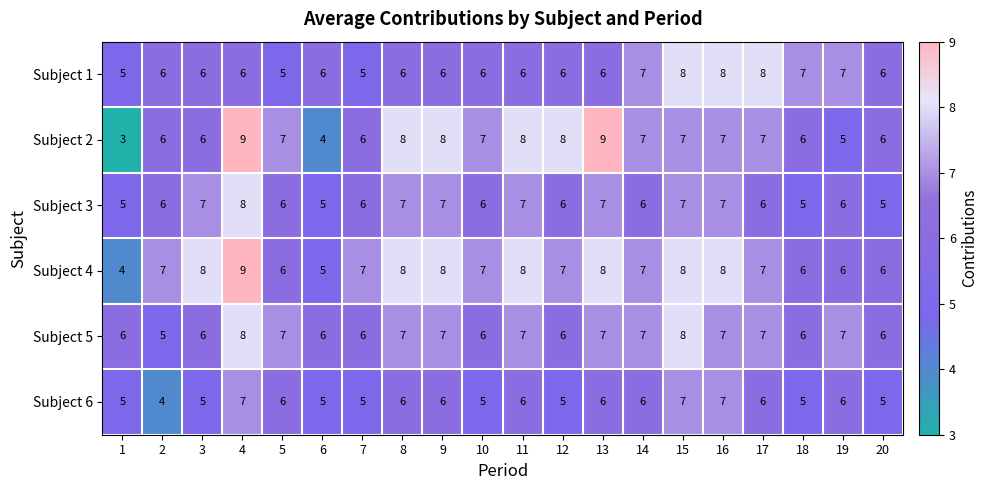

What is the difference between the maximum and minimum values in the Subject 5 series?

3